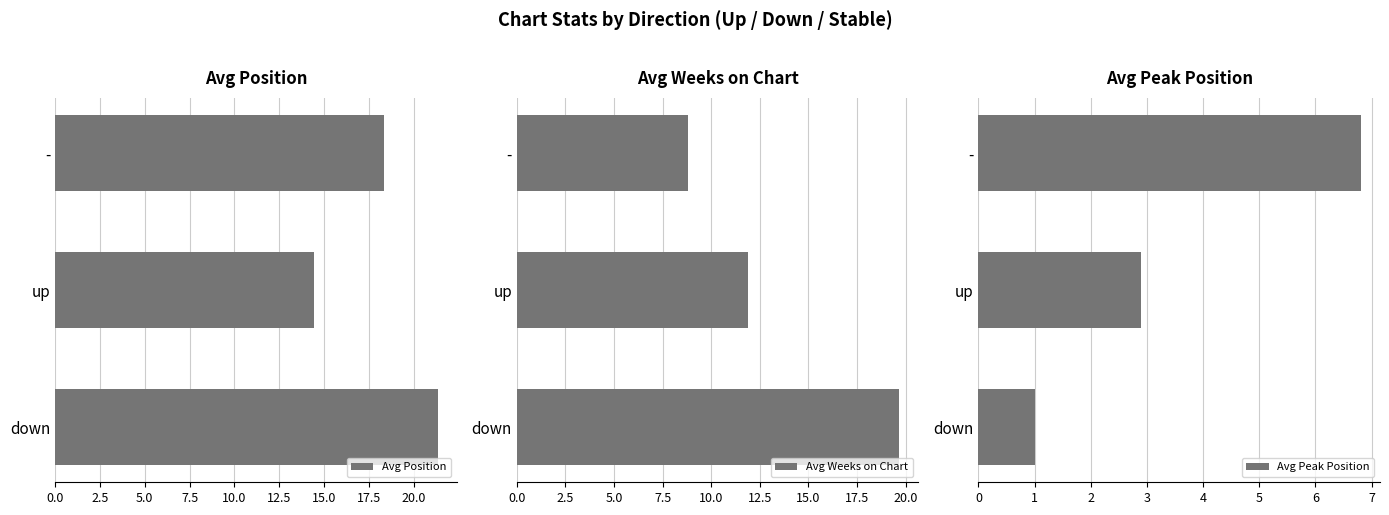

What is the lowest value of the Avg Peak Position series?

1.0